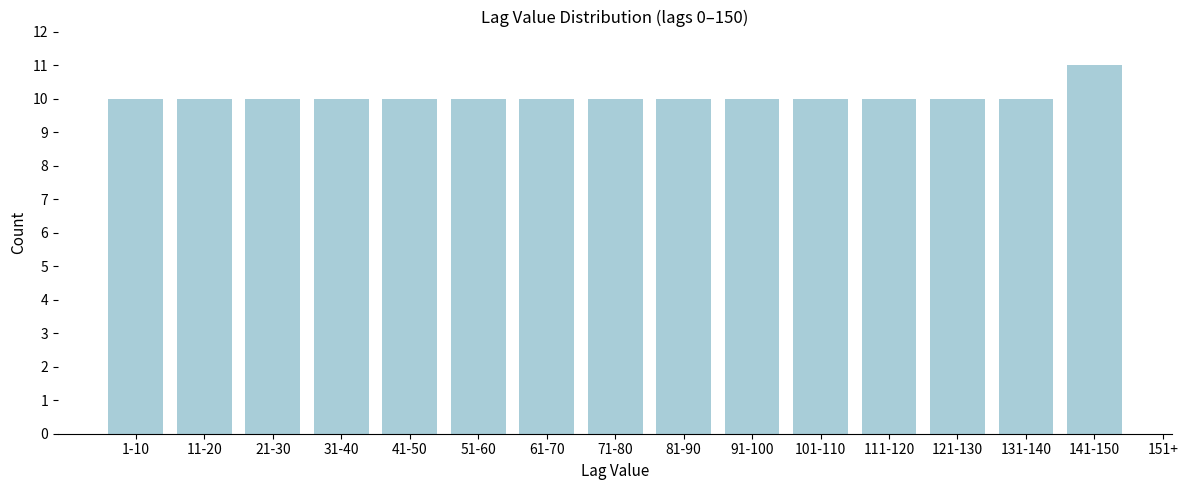

Reading right to left, extract all data points from this chart.

11	10	10	10	10	10	10	10	10	10	10	10	10	10	10